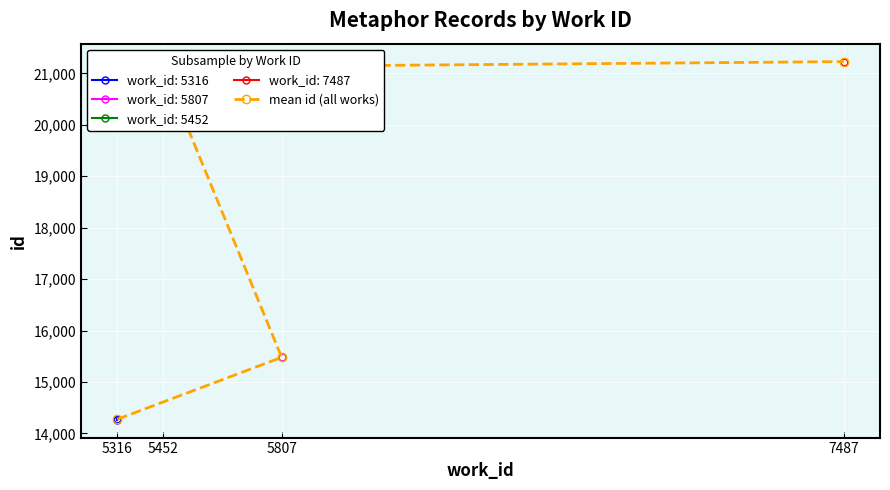

What is the value of the mean id (all works) point at the 2nd from the left?

21118.8